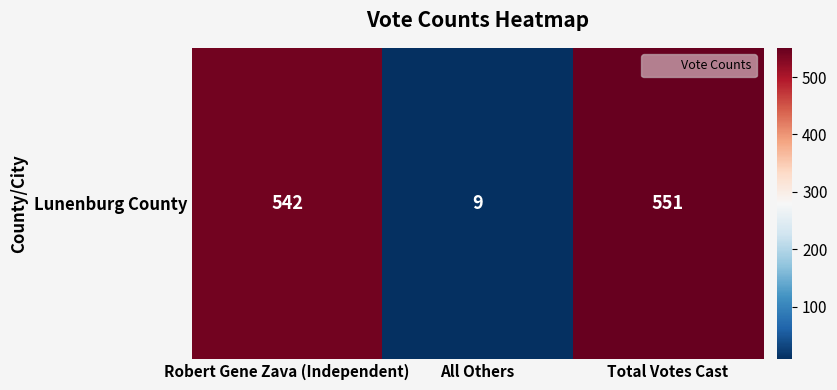

What is the average value?

367